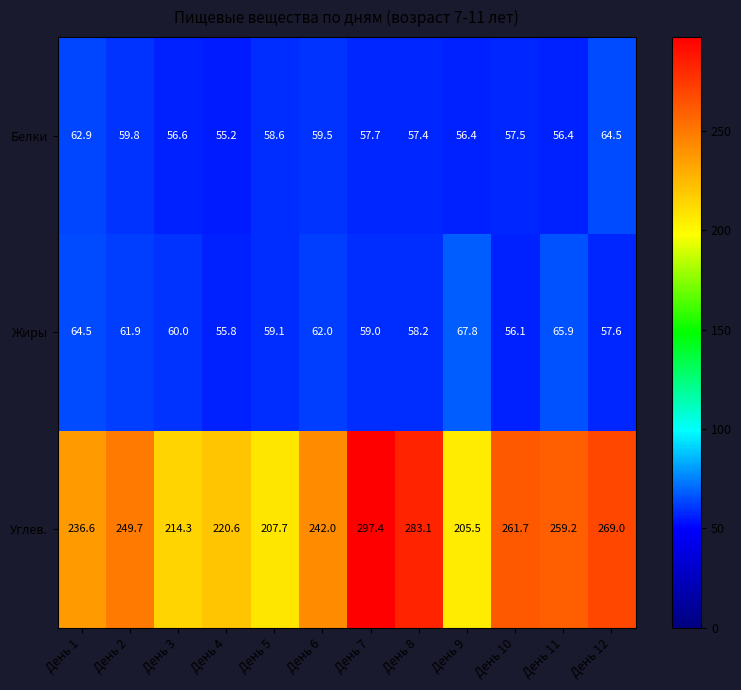

How many values in the Жиры series exceed 59?

8